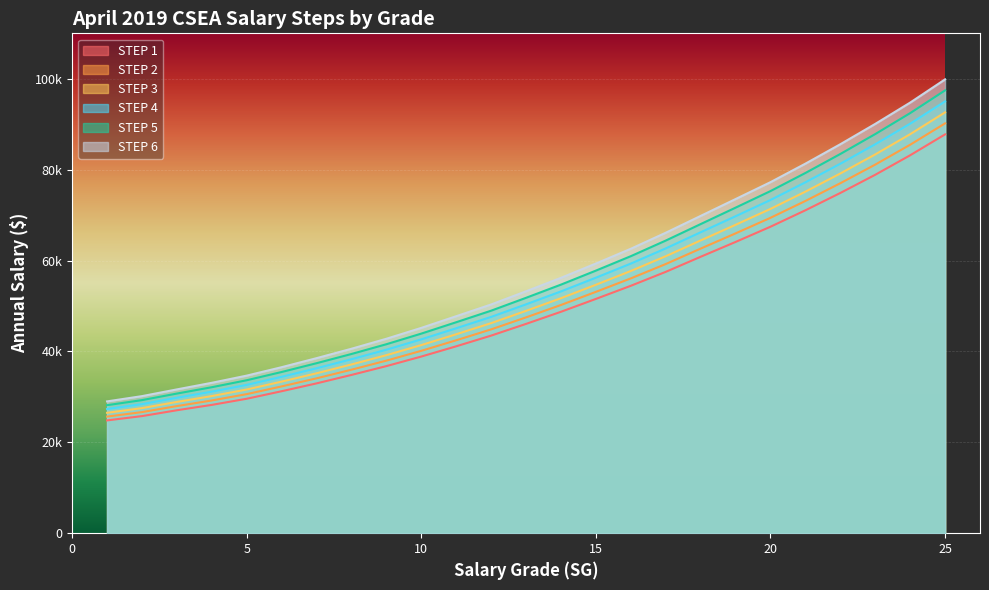

List the labels in order of STEP 1 value, largest first.

25, 24, 23, 22, 21, 20, 19, 18, 17, 16, 15, 14, 13, 12, 11, 10, 9, 8, 7, 6, 5, 4, 3, 2, 1